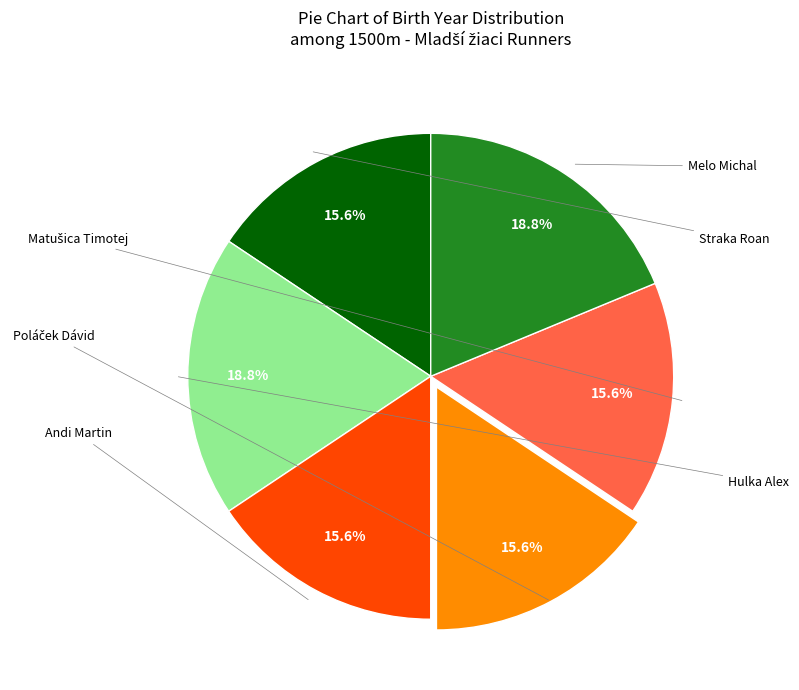

Does any single category account for the majority?

No